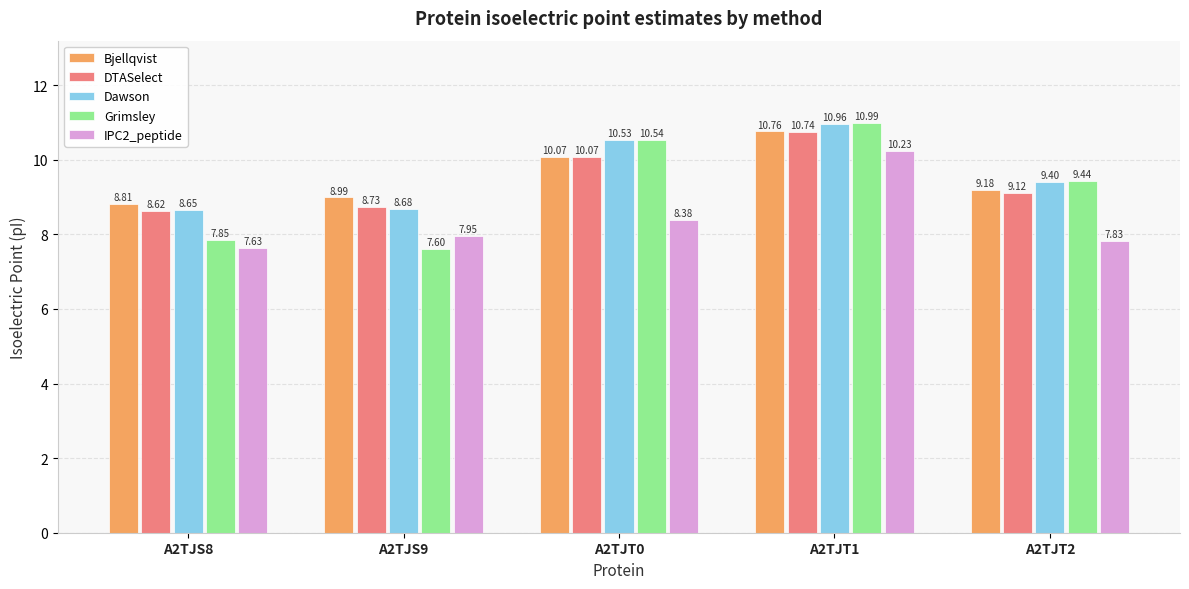

What is the average value of the Dawson series?

9.6